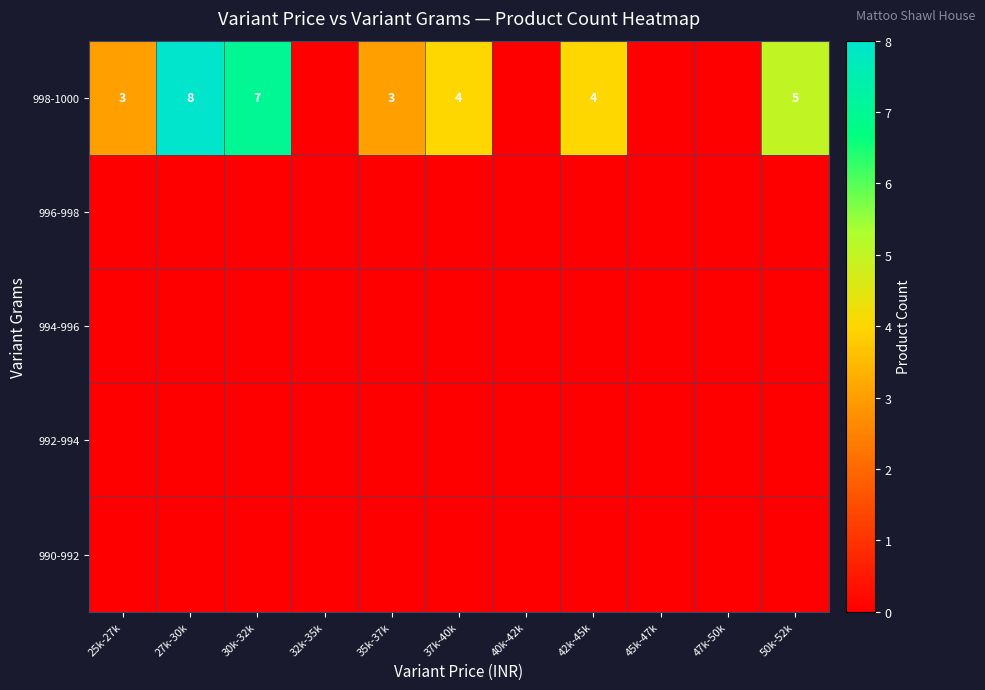

The value of 998-1000 at 35k-37k is 1. True or false?

False